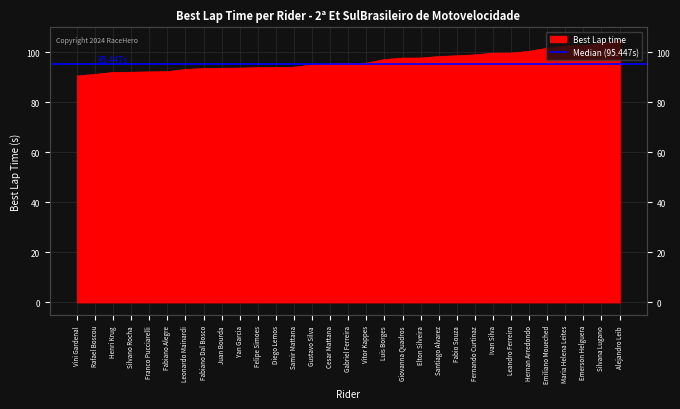

What is the difference between the values at Fabio Souza and Gabriel Ferreira?

3.2